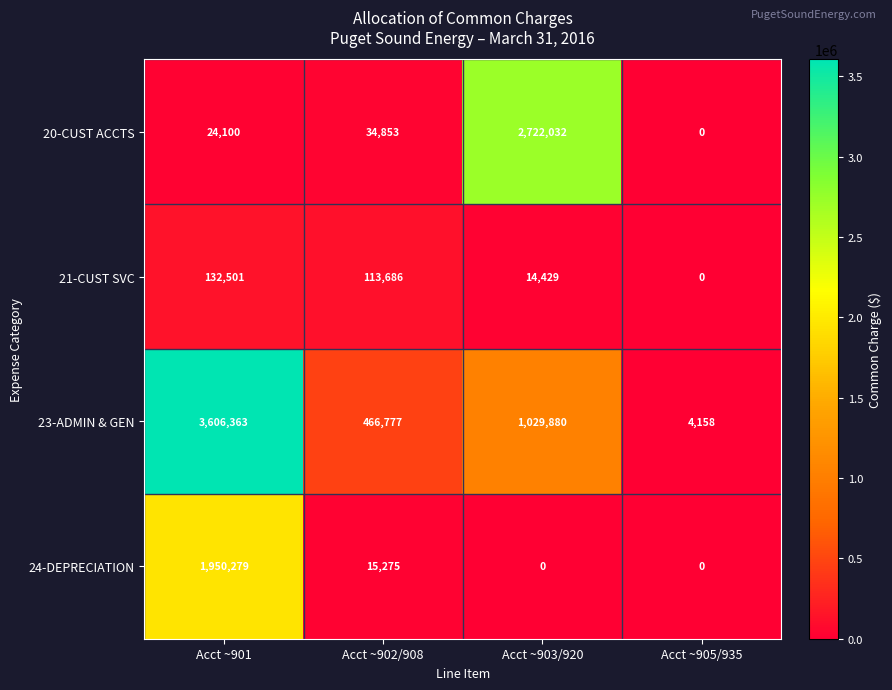

Rank the series by their average value, from highest to lowest.

23-ADMIN & GEN, 20-CUST ACCTS, 24-DEPRECIATION, 21-CUST SVC